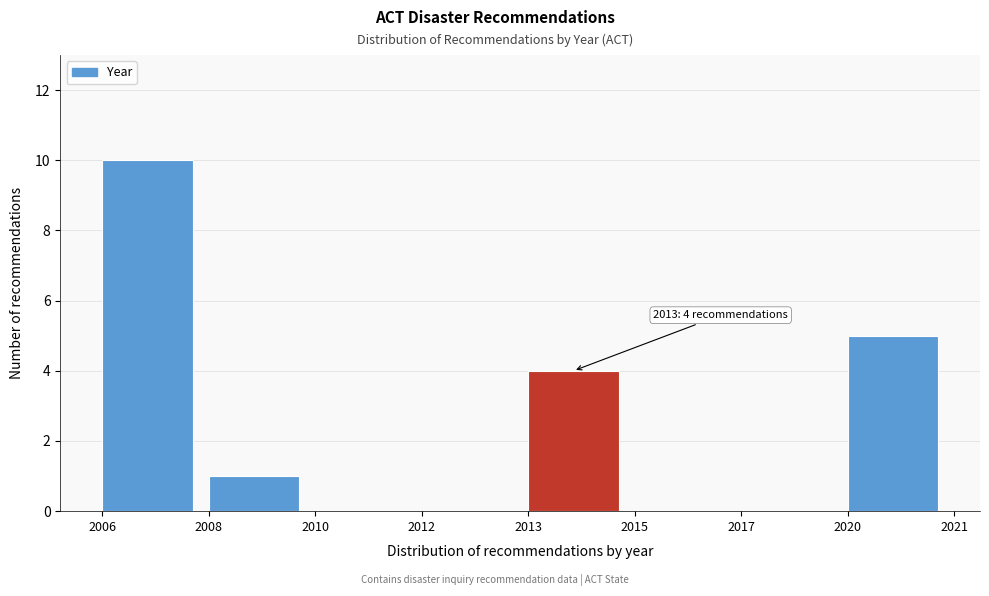

Reading right to left, transcribe all the data shown in this chart.

2020=5	2017=0	2015=0	2013=4	2012=0	2010=0	2008=1	2006=10